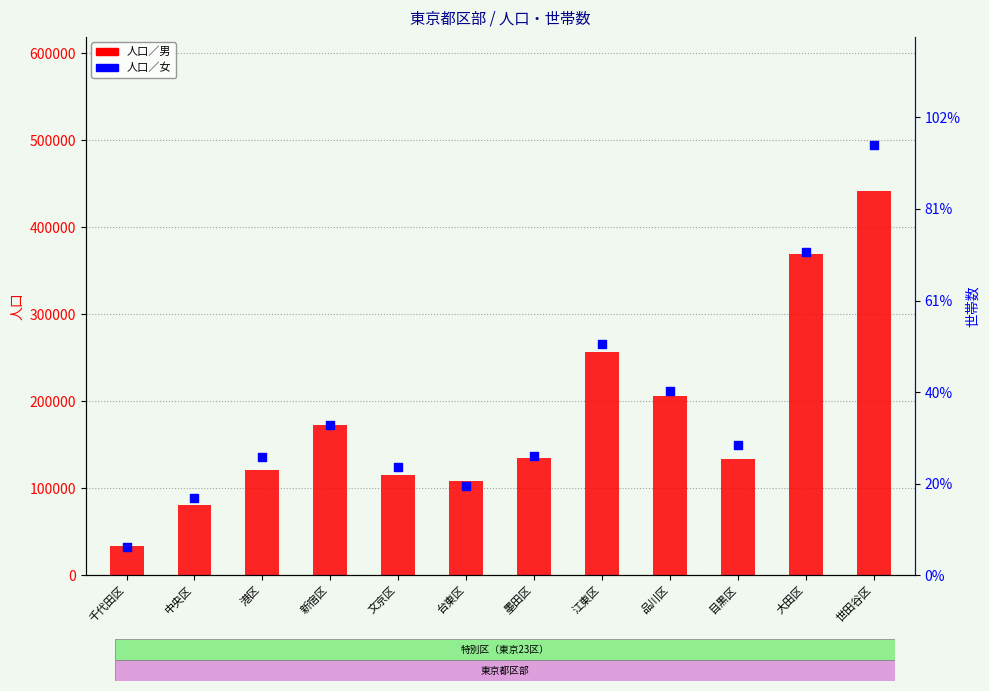

Is the value of 人口／女 at 港区 greater than the value of 人口／男 at 大田区?

No